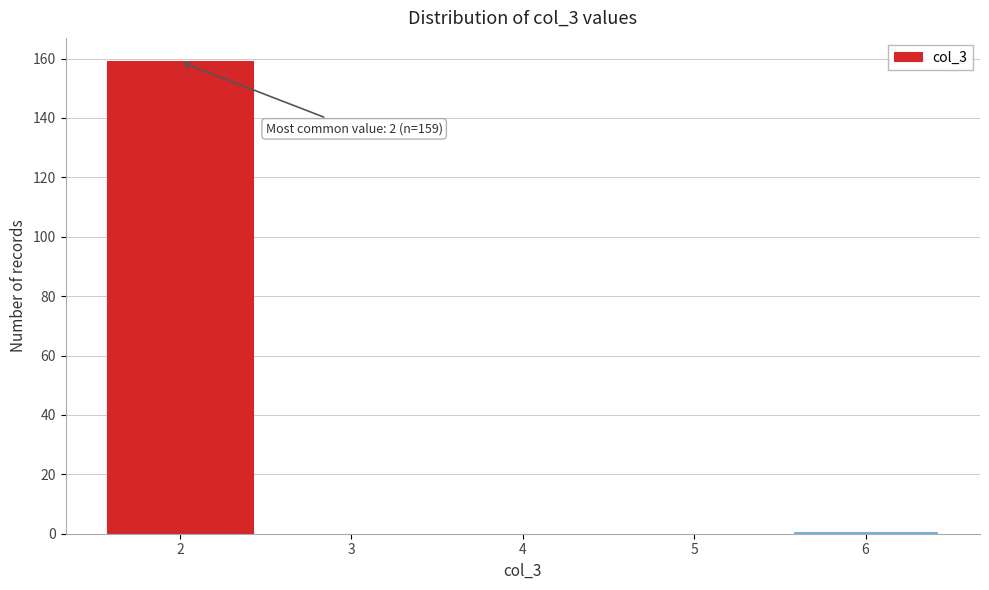

Which range on the x-axis has the tallest bar?

1.5 to 2.5